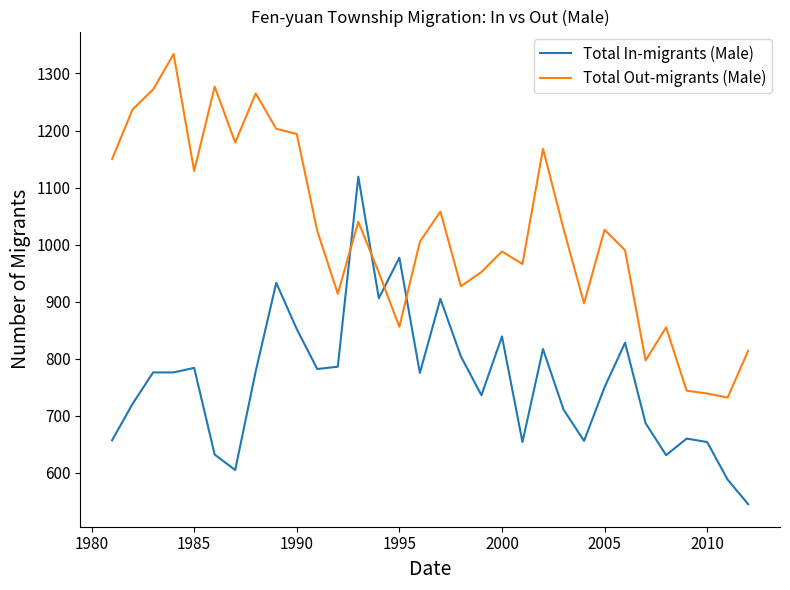

How many categories are shown in the chart?

32